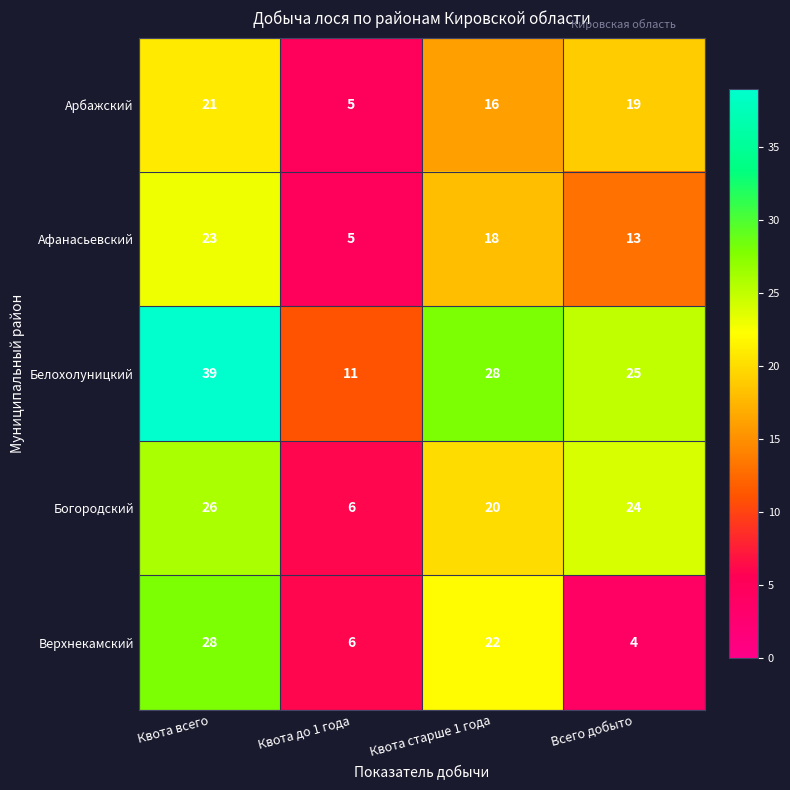

What is the sum of all Арбажский values?

61